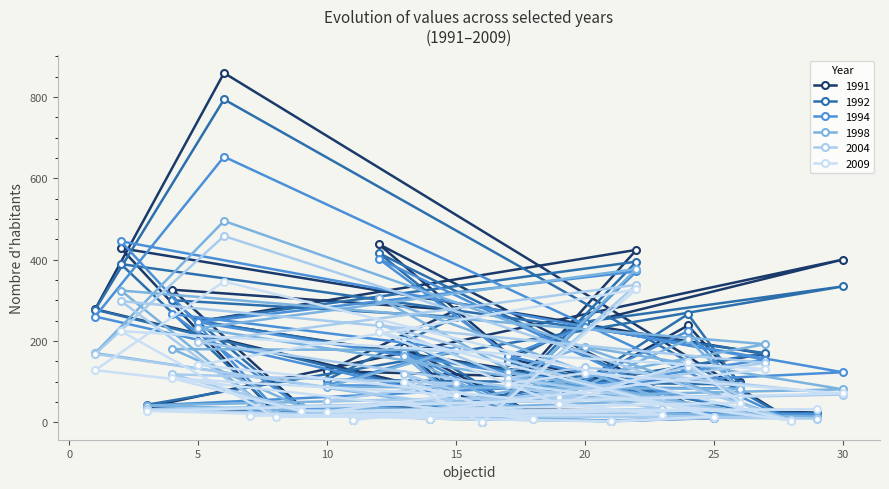

True or false: 2004 and 1998 intersect in this chart.

True